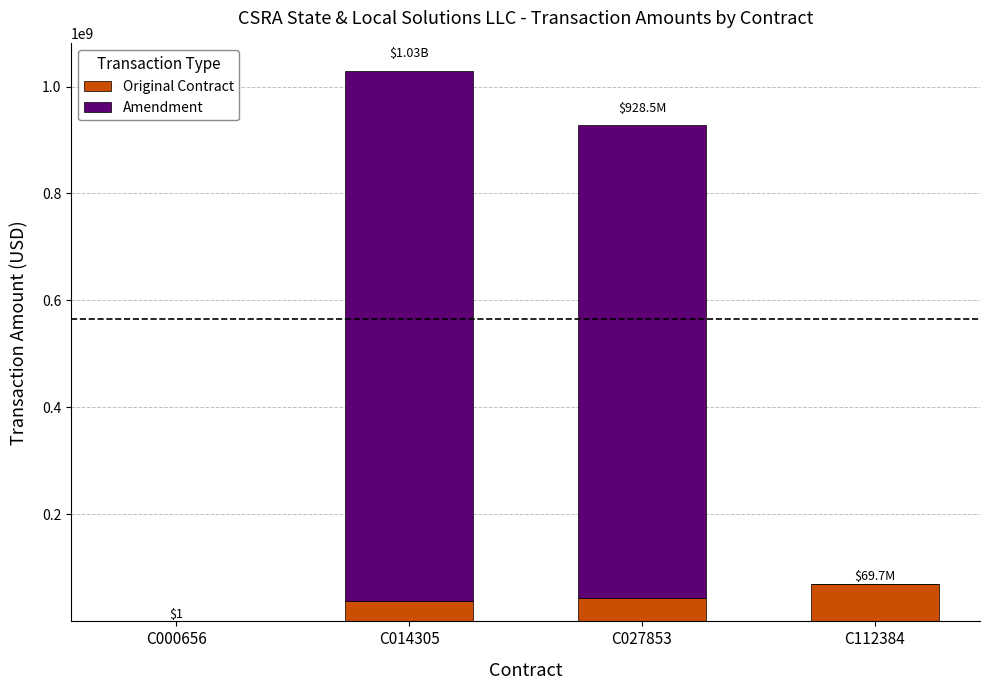

What is the total value across all series at C112384?

69740249.0